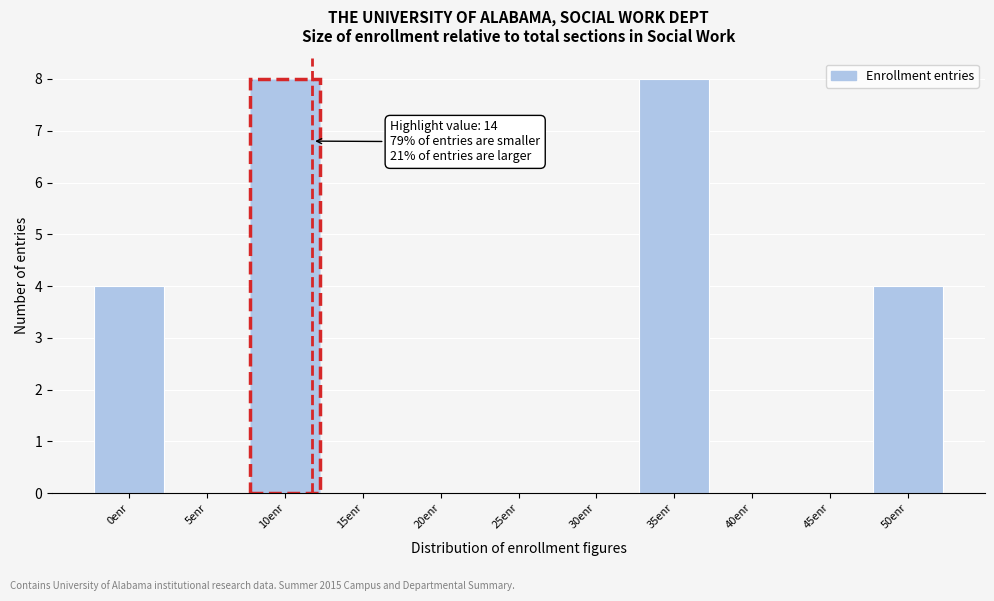

Reading left to right, transcribe all the data shown in this chart.

0enr=4	5enr=0	10enr=8	15enr=0	20enr=0	25enr=0	30enr=0	35enr=8	40enr=0	45enr=0	50enr=4